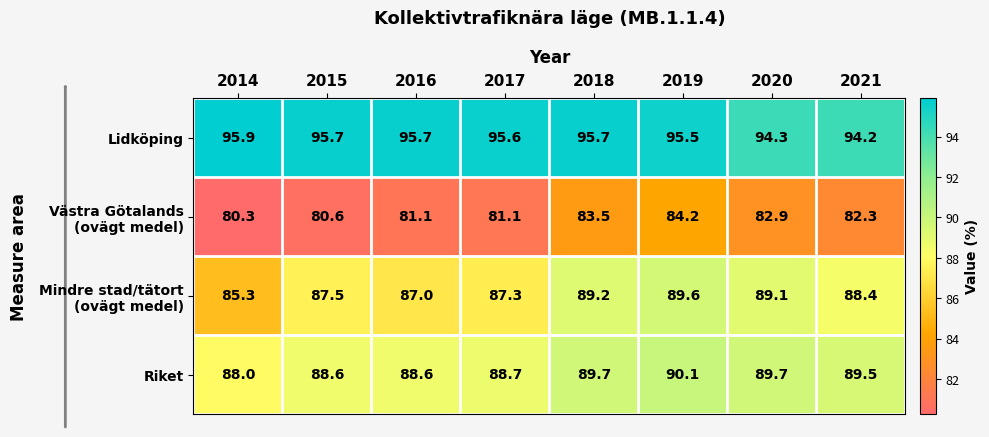

What is the difference between the maximum and minimum values in the Lidköping series?

1.7